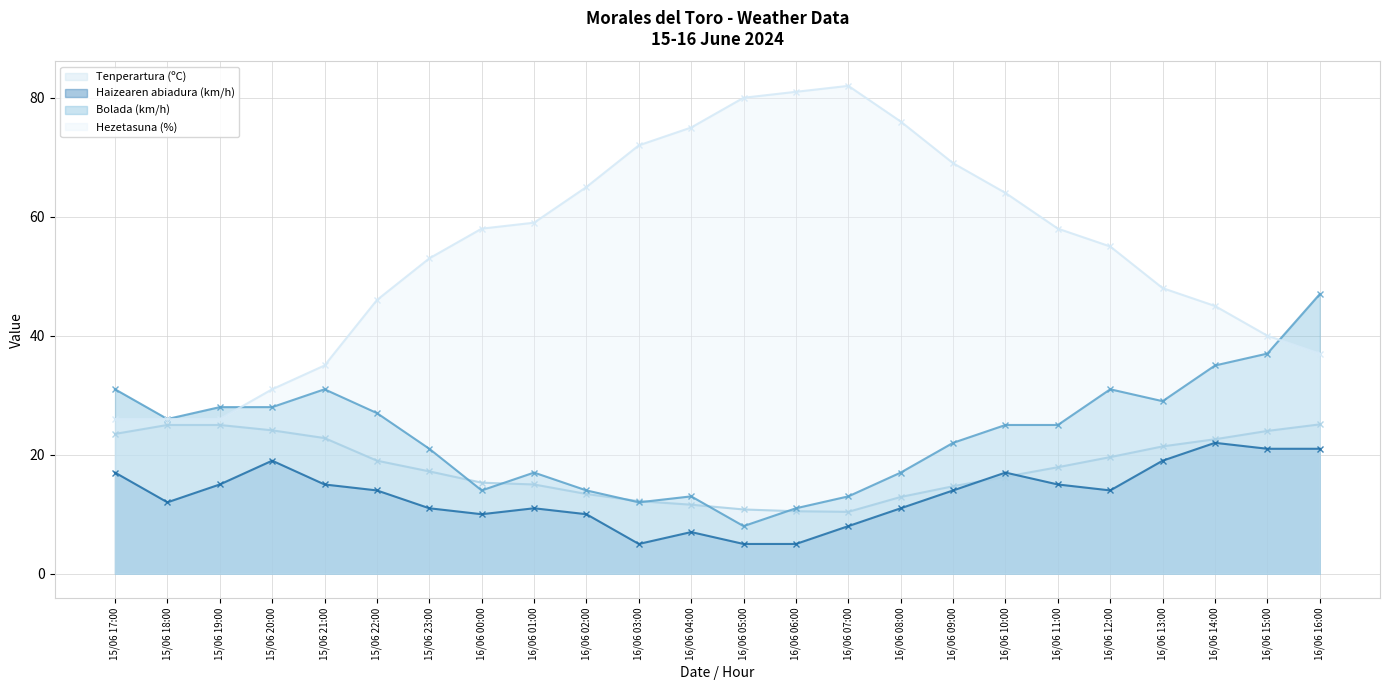

At how many categories does at least one series exceed 54?

13